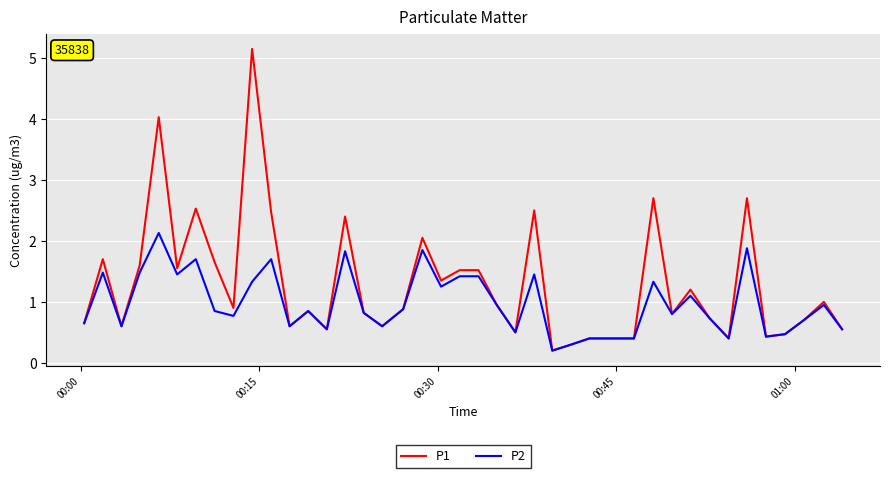

What is the difference between the second highest and minimum values in the P2 series?

1.7